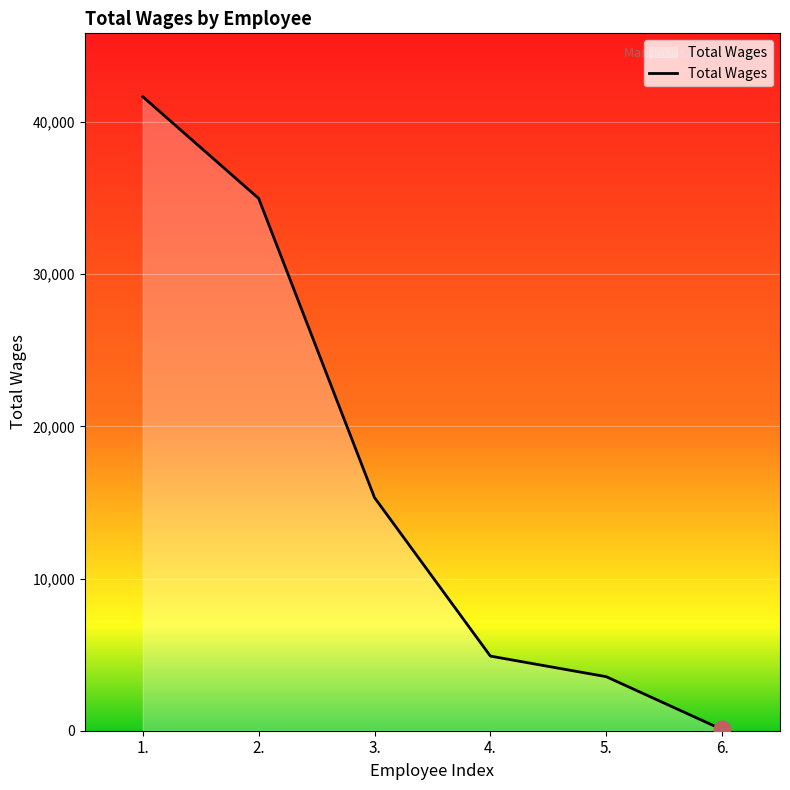

Reading left to right, list all the values displayed in this chart.

1.=41656	2.=34974	3.=15316	4.=4903	5.=3551	6.=81